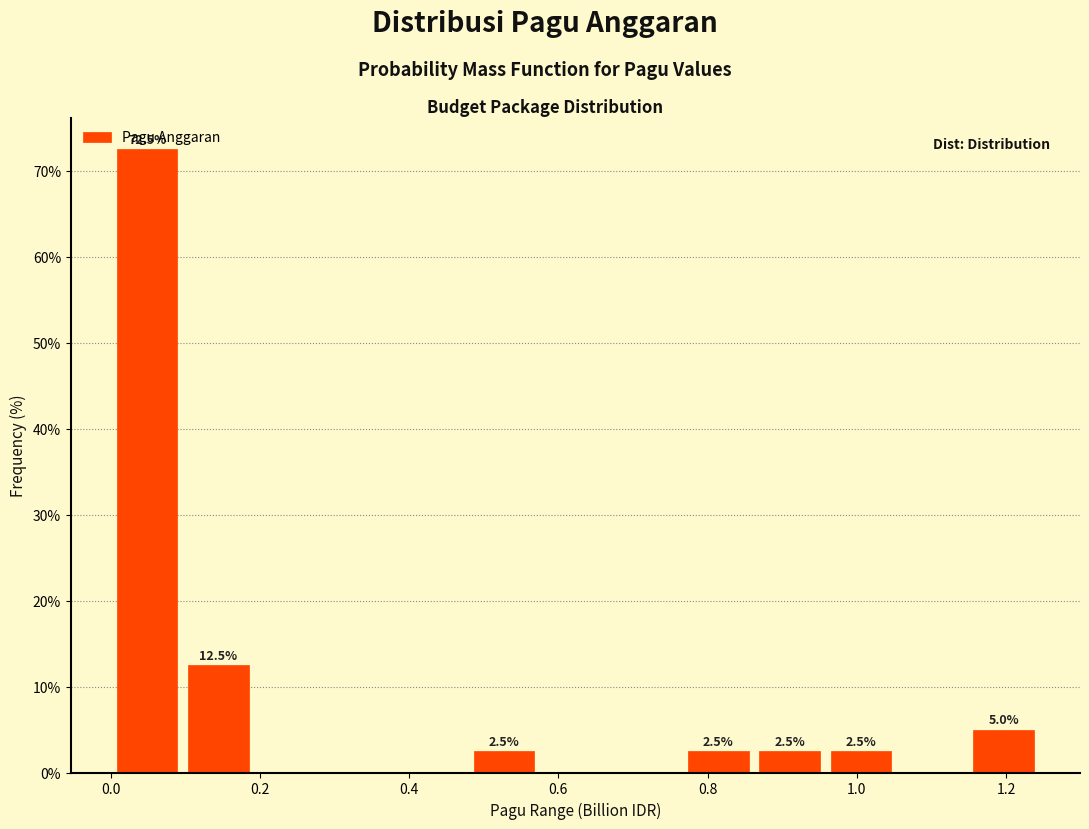

Which range on the x-axis has the tallest bar?

0.00 to 0.10